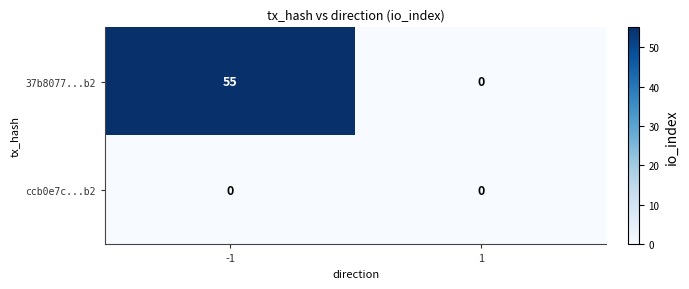

What is the sum of the 37b8077...b2 values at -1 and 1?

55